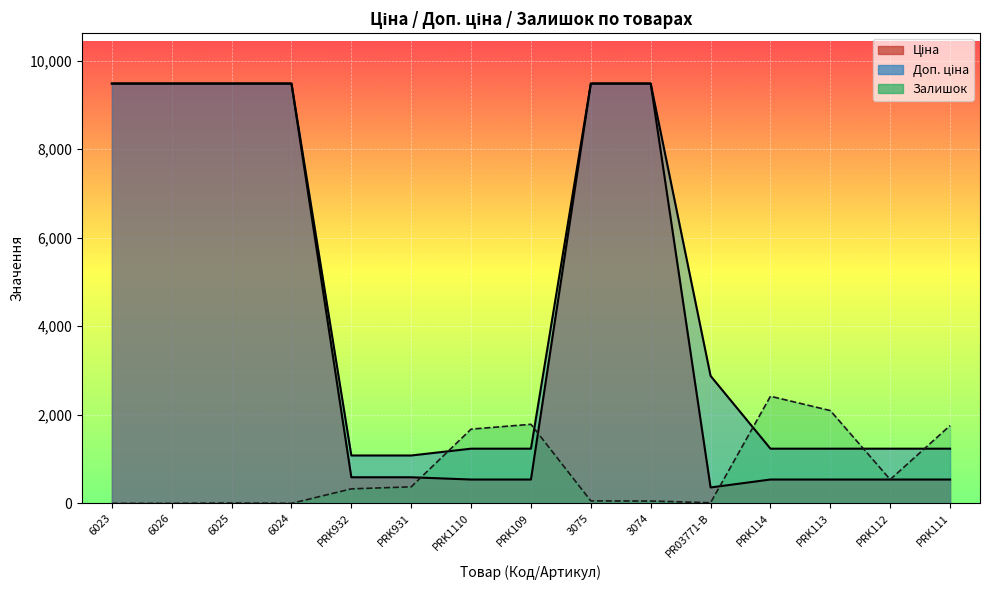

What is the difference between the Ціна values at PRK112 and 6026?

8941.1